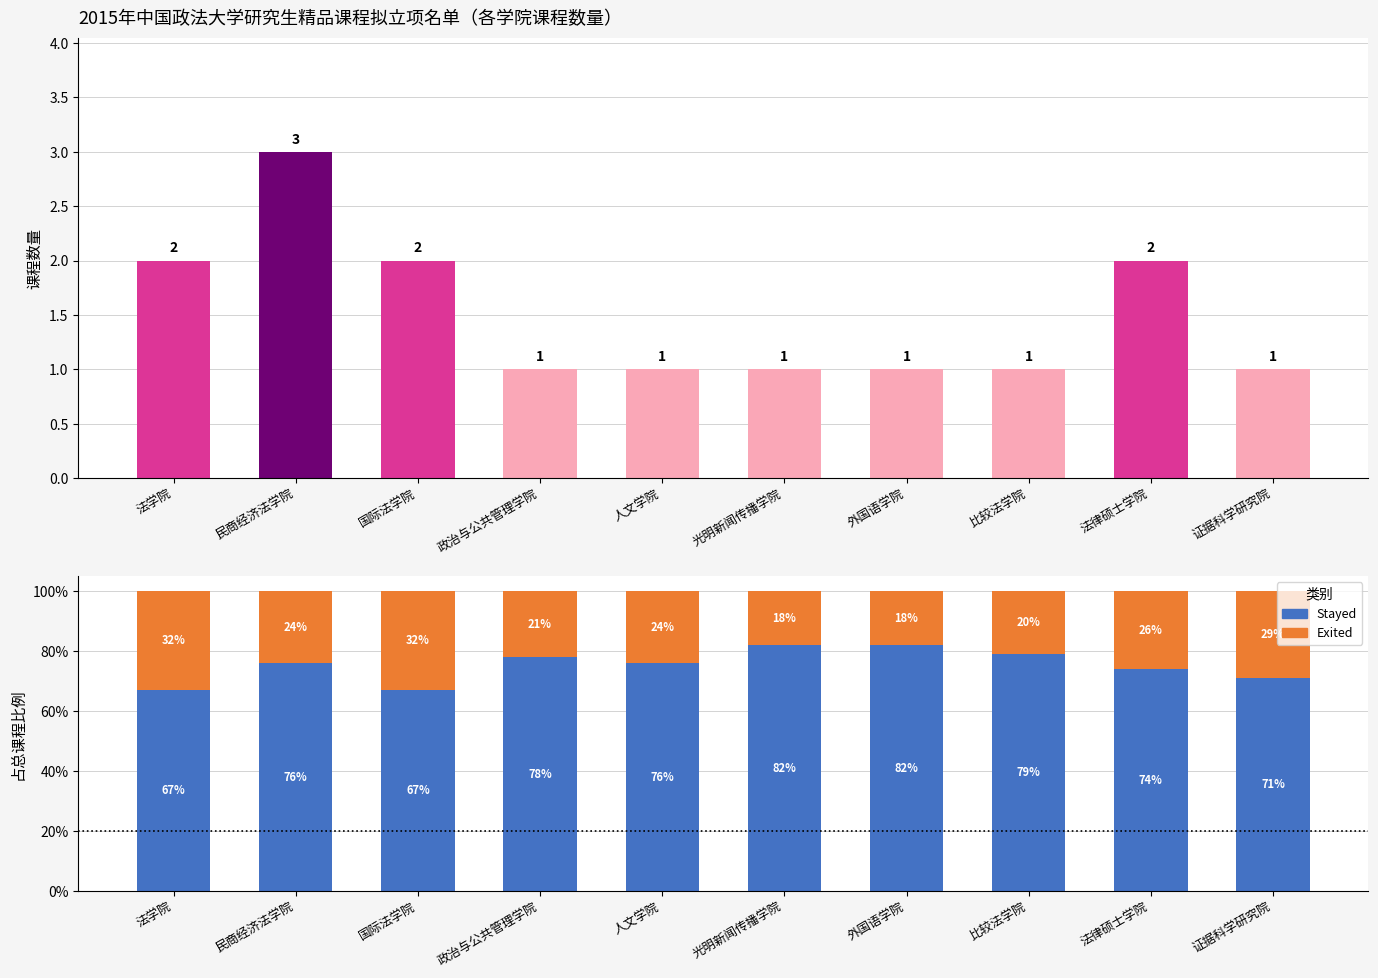

Is the value of Stayed at 外国语学院 greater than the value of 课程数量 at 政治与公共管理学院?

No